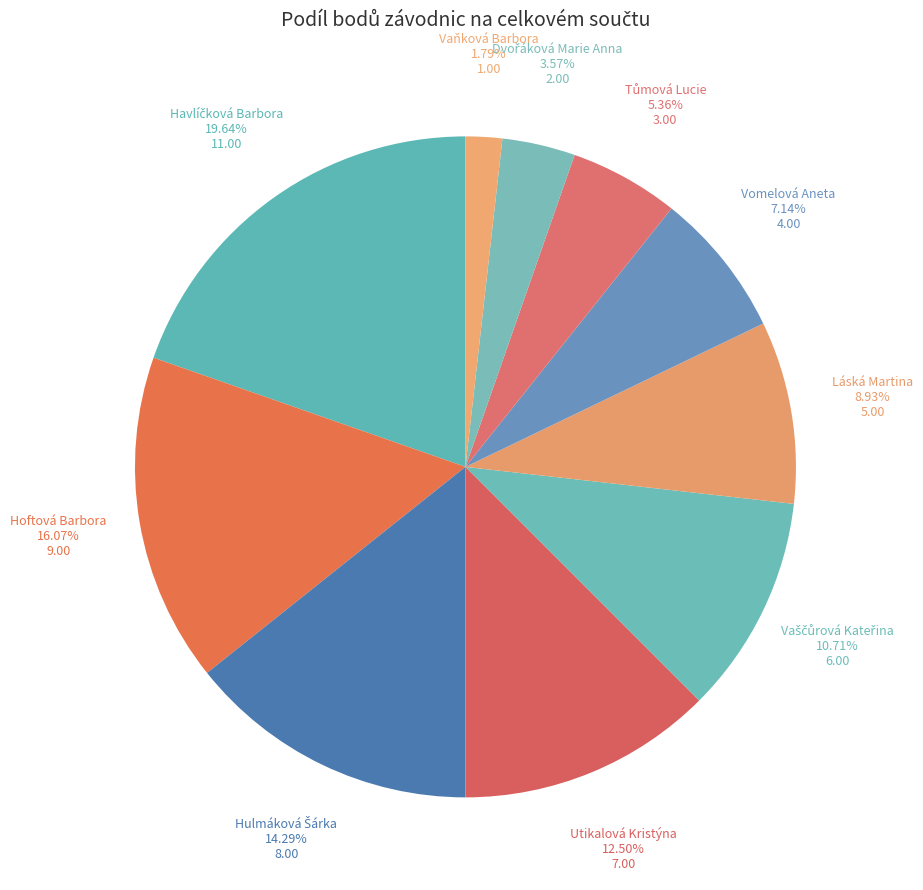

Count the number of slices in the pie.

10